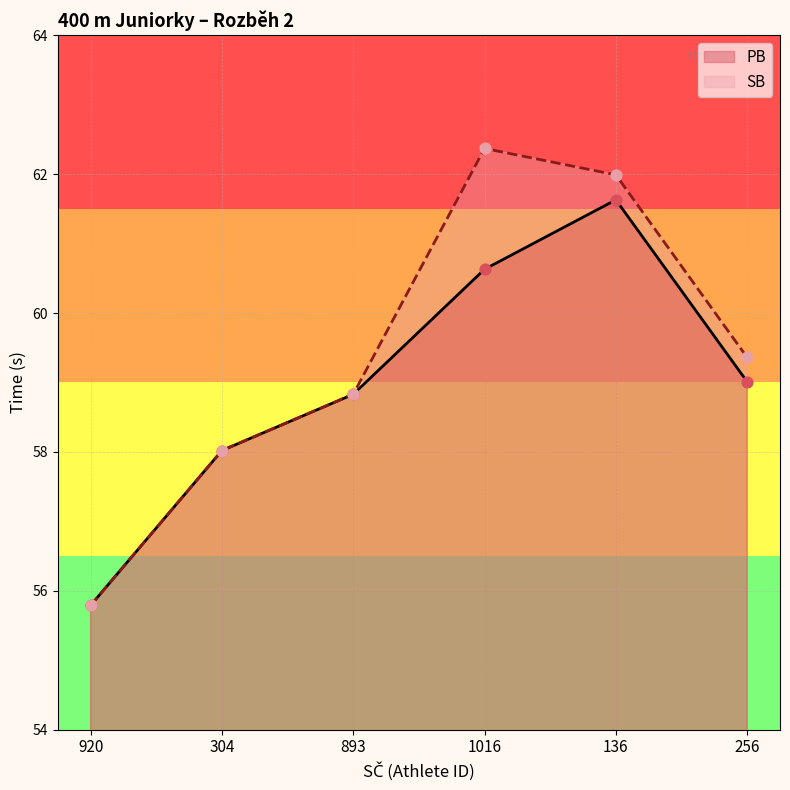

What are all the series names shown in the legend?

PB, SB